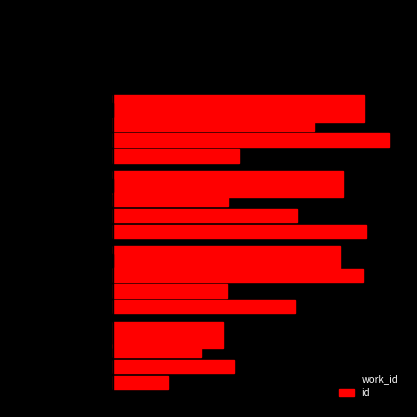

Which series has the largest range (max minus min)?

id